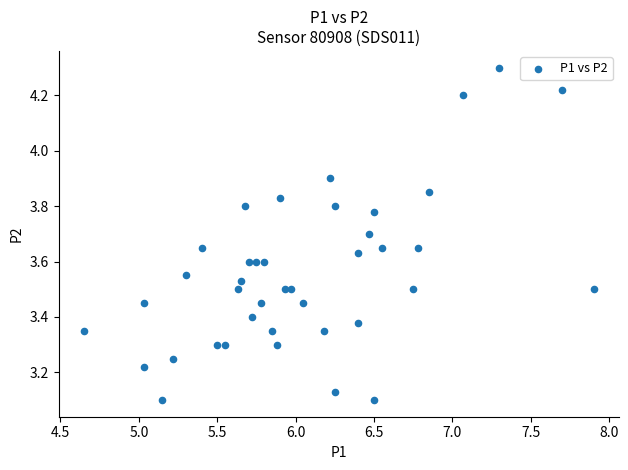

What is the range of Y values (max minus min)?

1.2